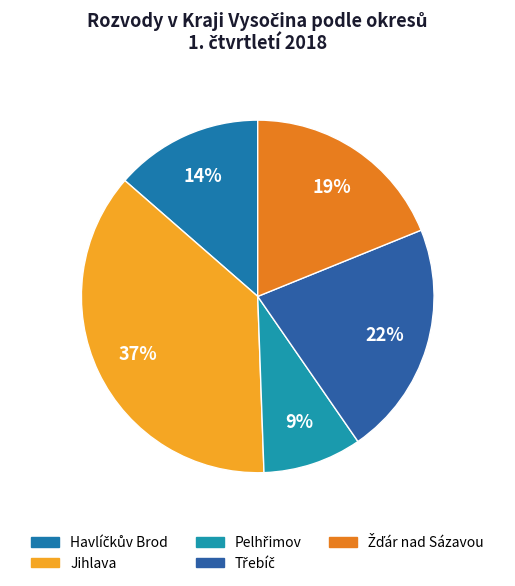

Combined, what portion of the pie is Třebíč and Jihlava?

58.5%